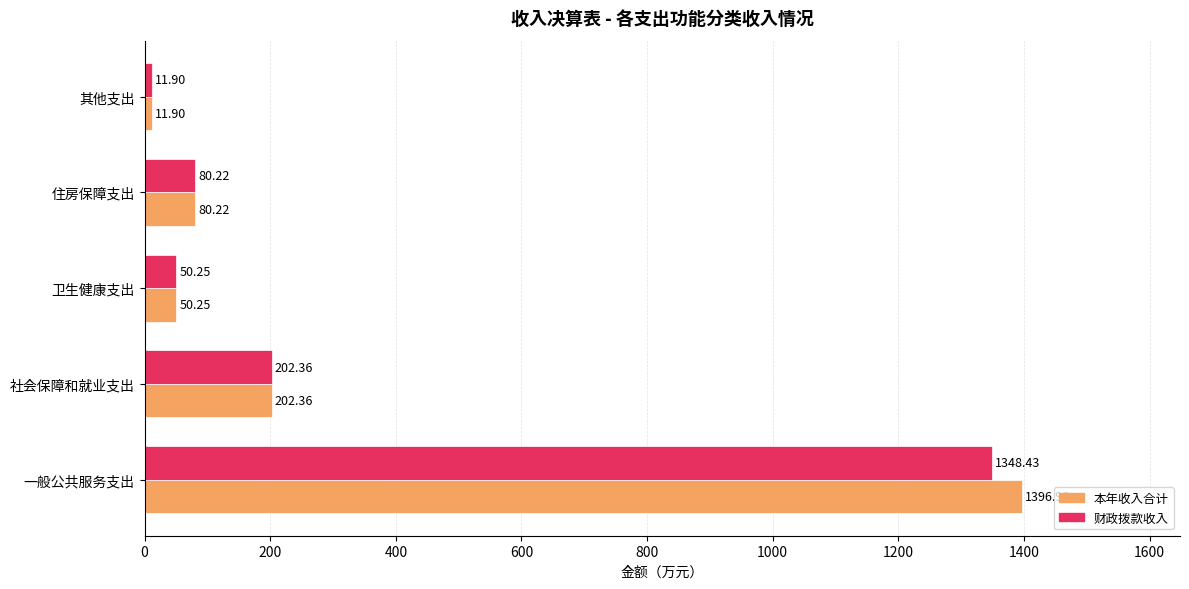

What are all the series names shown in the legend?

本年收入合计, 财政拨款收入